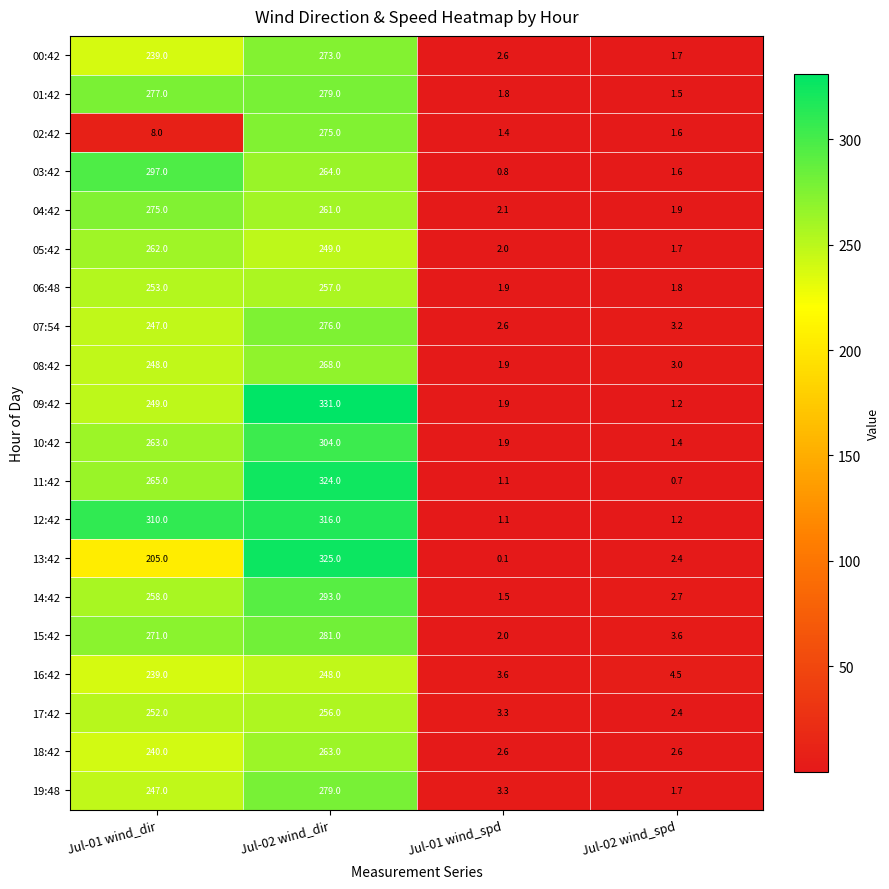

List the labels in order of 10:42 value, largest first.

Jul-02 wind_dir, Jul-01 wind_dir, Jul-01 wind_spd, Jul-02 wind_spd